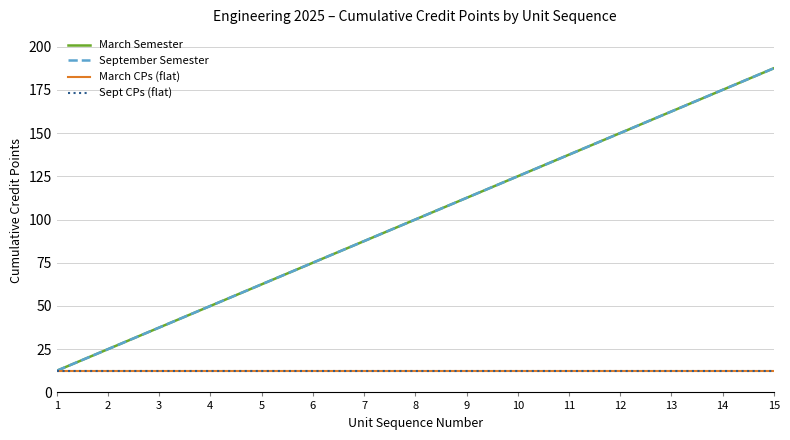

At 8, list the series in order from largest to smallest.

March Semester, September Semester, March CPs (flat), Sept CPs (flat)